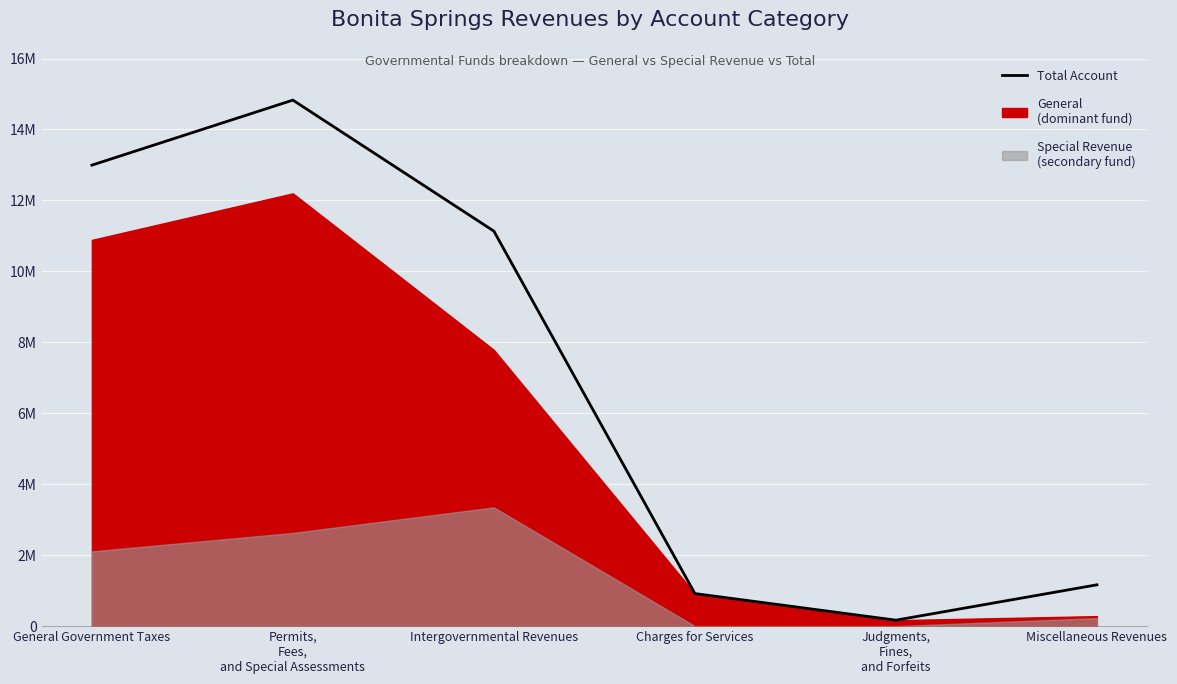

Rank the categories by value from lowest to highest.

Judgments,
Fines,
and Forfeits, Charges for Services, Miscellaneous Revenues, Intergovernmental Revenues, General Government Taxes, Permits,
Fees,
and Special Assessments